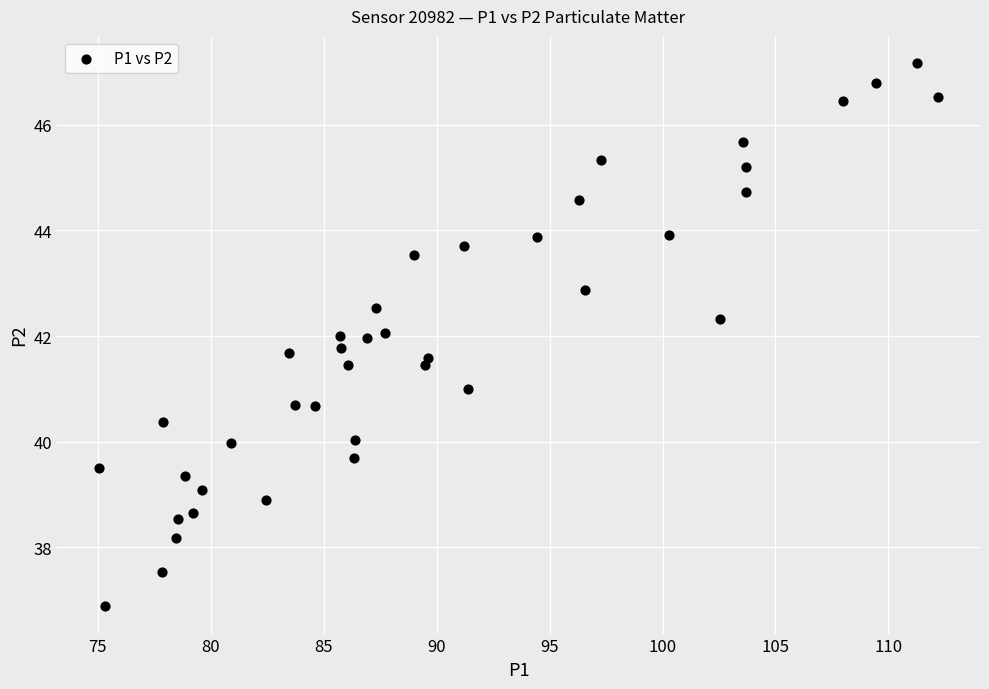

What is the range of Y values (max minus min)?

10.3